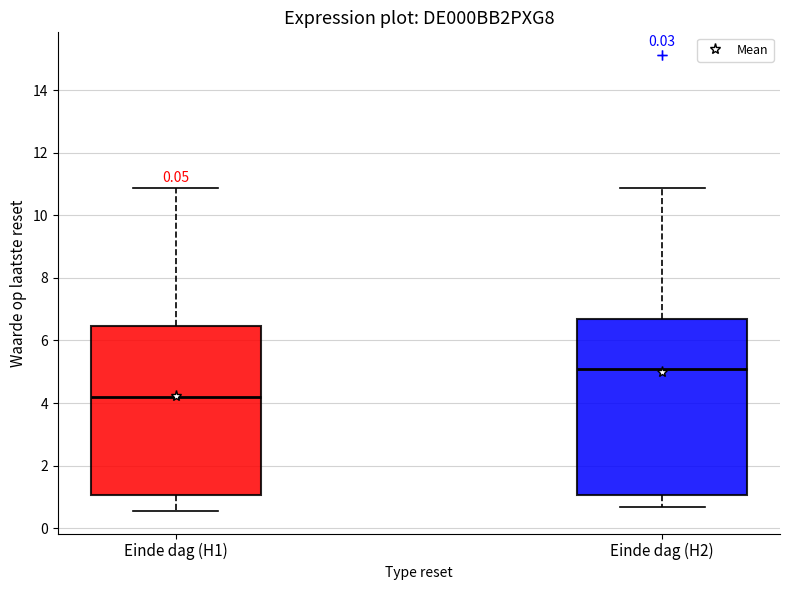

Reading left to right, transcribe this box plot: for each box, give where its median line is, the range the box spans, and where its two whiskers end, as read against the y-axis. The values are not printed on the chart, so give them approximately, as read against the axis.

Einde dag (H1): median 4.2, box 1.0 to 6.4, whiskers 0.6 to 10.8
Einde dag (H2): median 5.2, box 1.0 to 6.6, whiskers 0.6 to 10.8